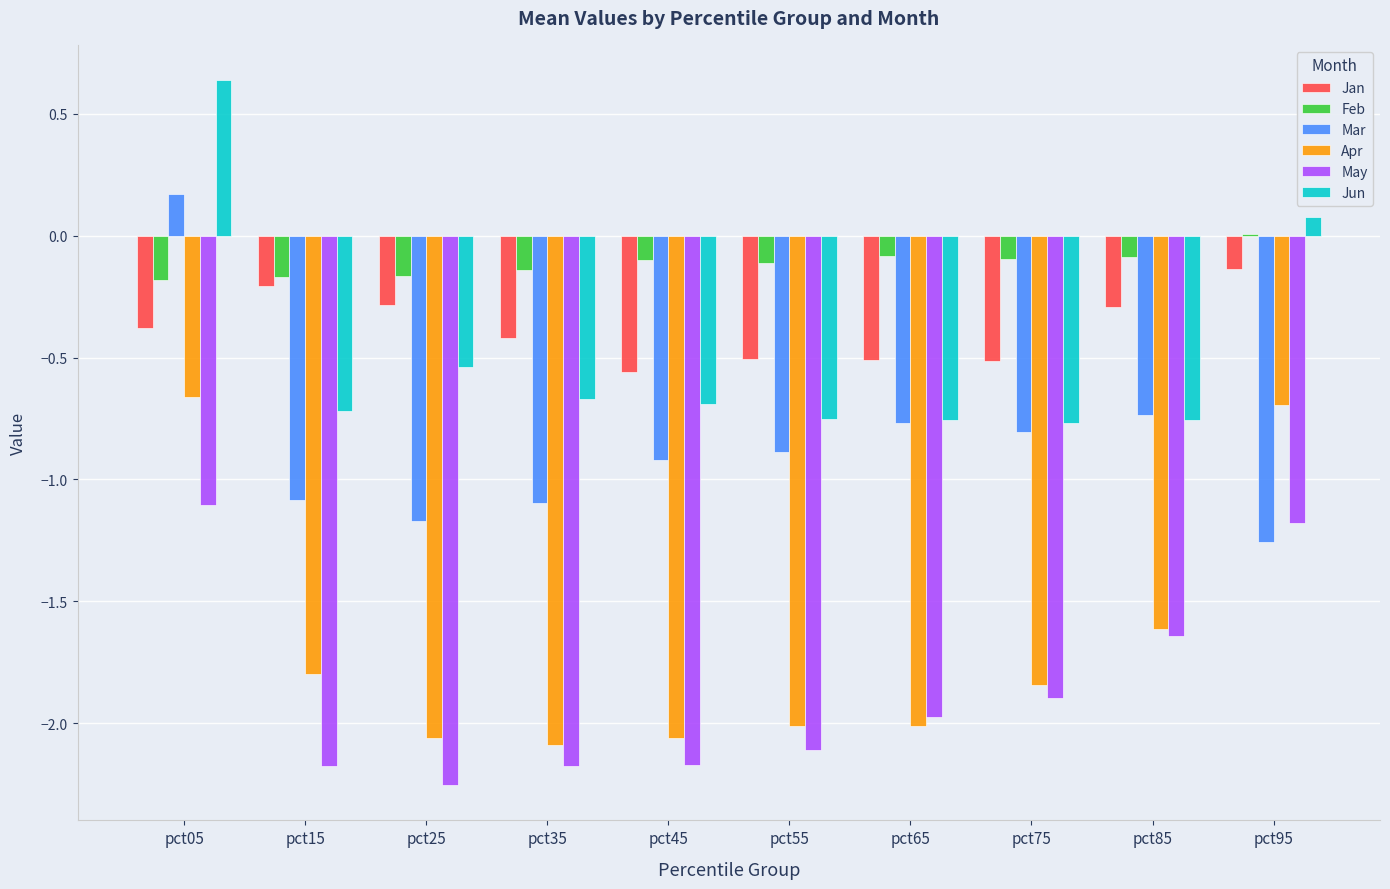

Between pct55 and pct85, which series saw the biggest shift?

May